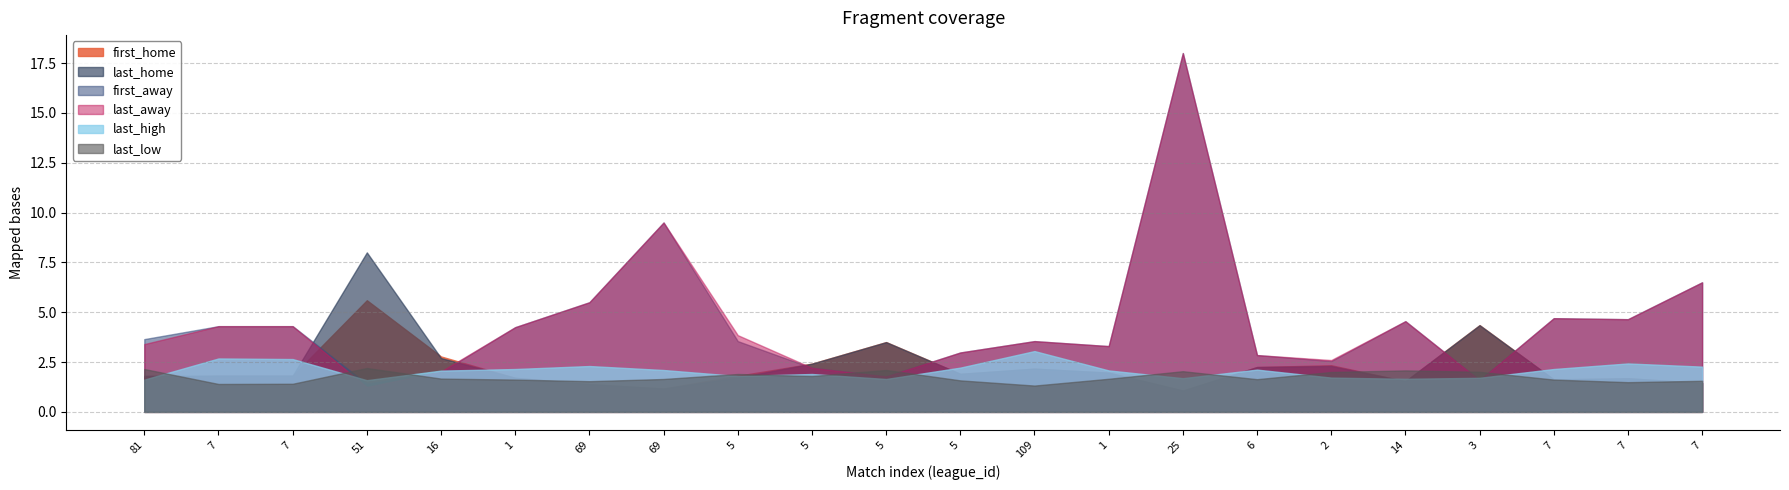

After their last crossing, which series has the higher values: last_high or first_away?

first_away